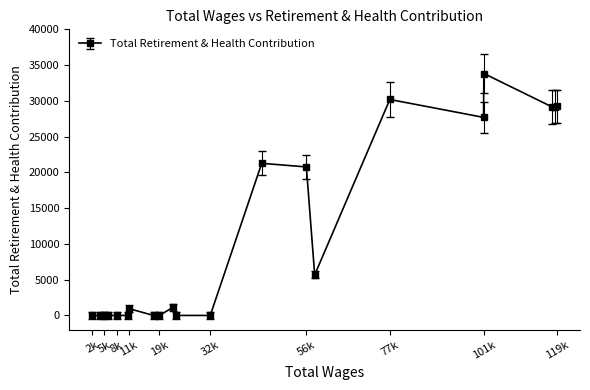

How many data points does each series have?

21